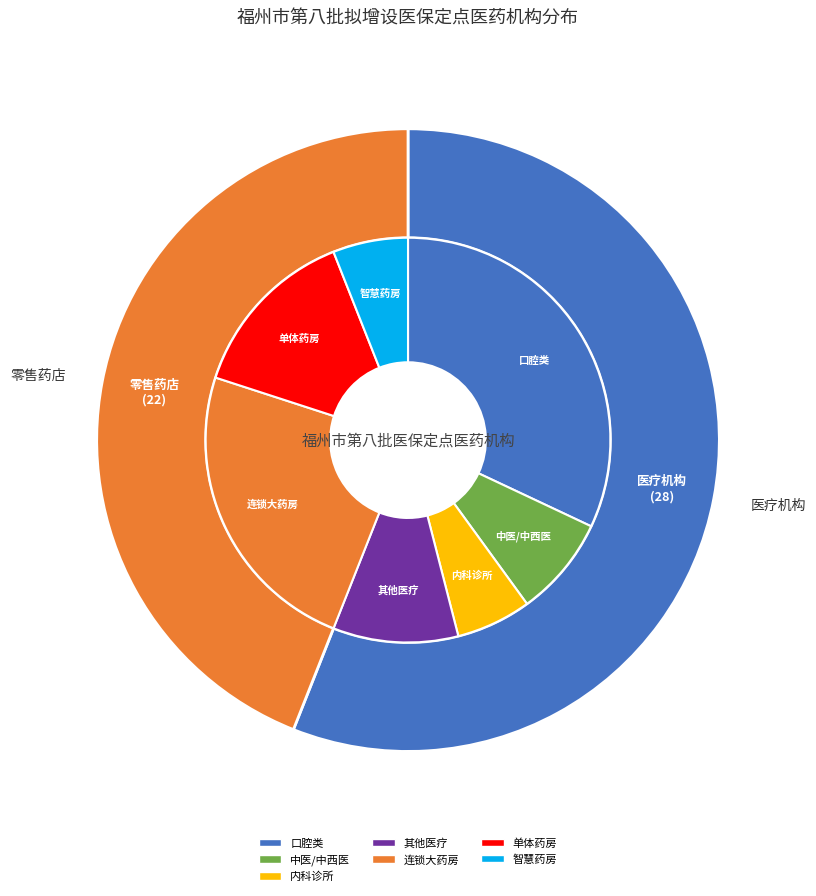

Approximately how many times larger is the value at 零售药店 compared to 医疗机构?

0.8